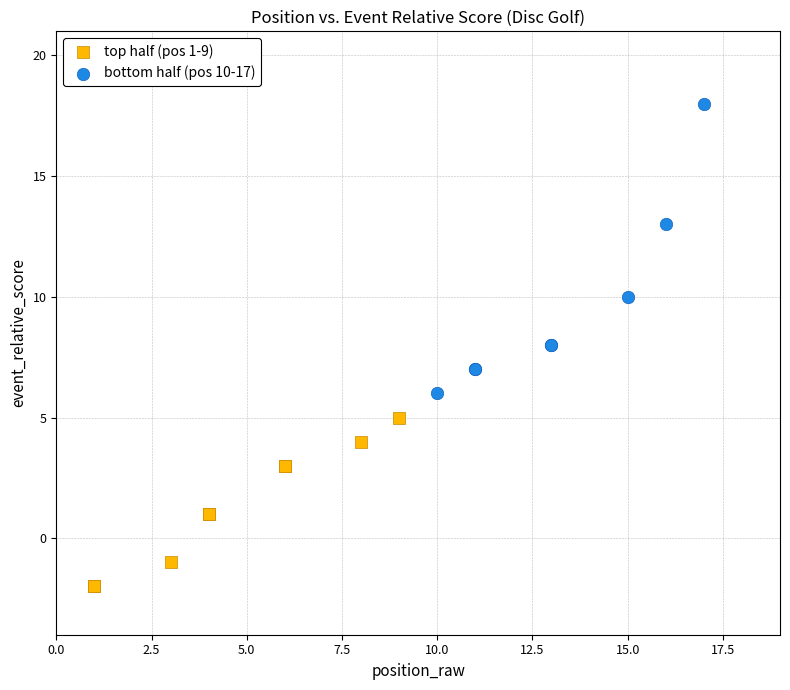

Which series contains the highest Y value?

bottom half (pos 10-17)